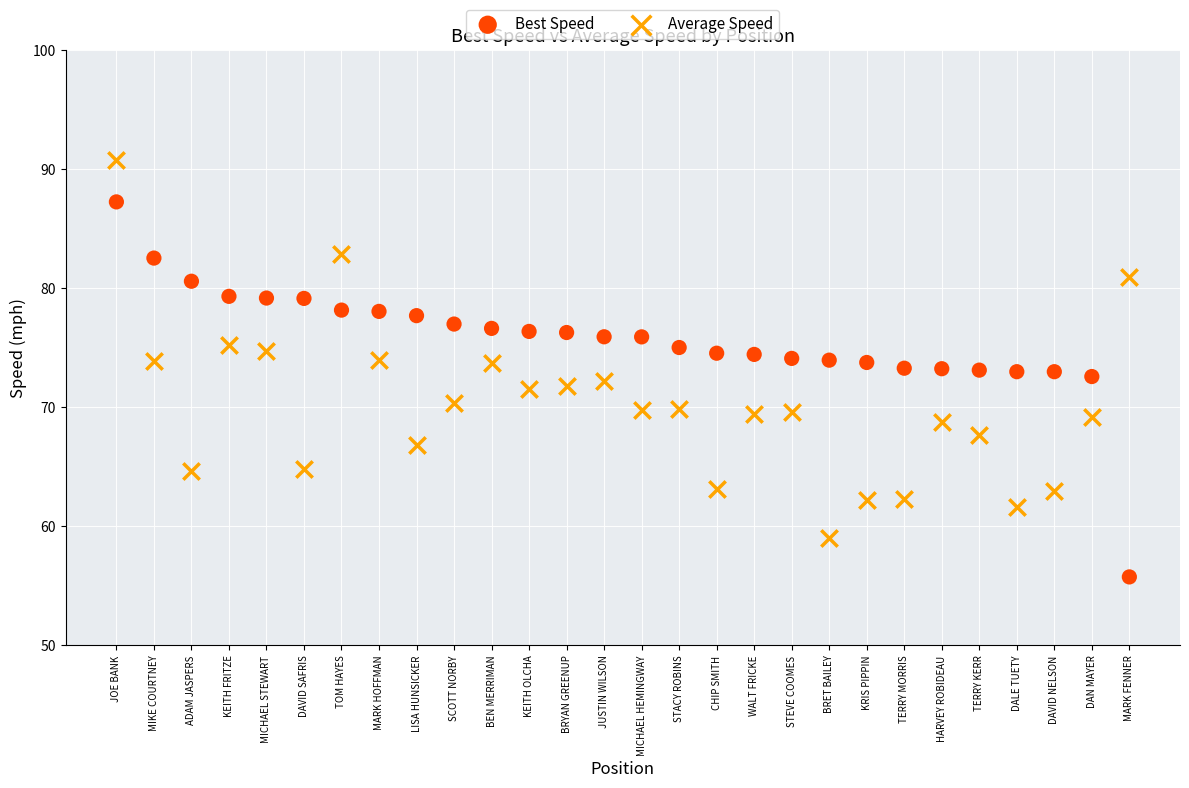

Across all data points, what is the range of X values (max minus min)?

27.0